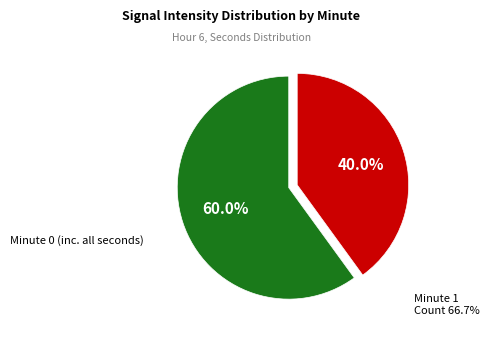

What percentage is NOT represented by Minute 1?

60.0%